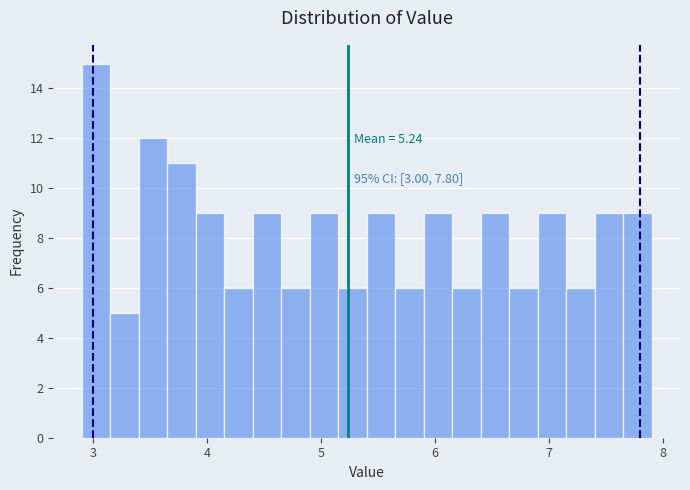

Read against the x-axis, roughly where is the centre of the tallest bar?

3.0